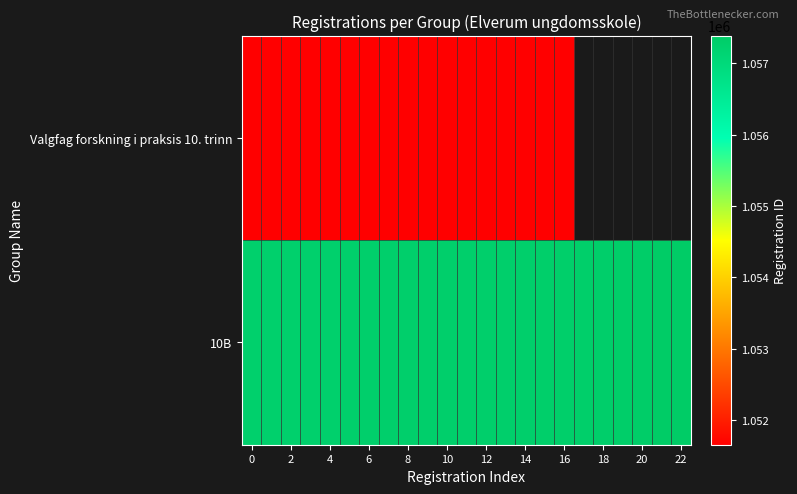

Which category has the highest value across all series?

22